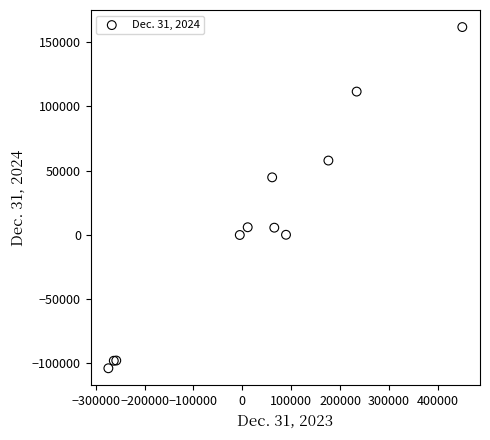

What Y value in the scatter plot is closest to 28900?

44727